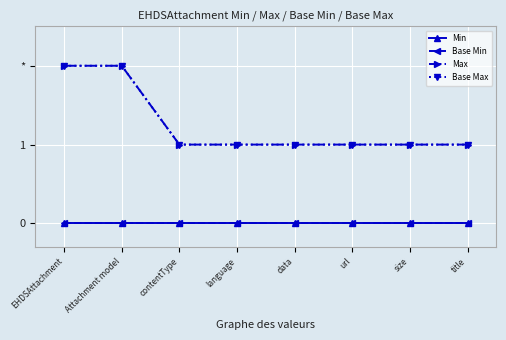

At which category is the sum across all series the highest?

EHDSAttachment